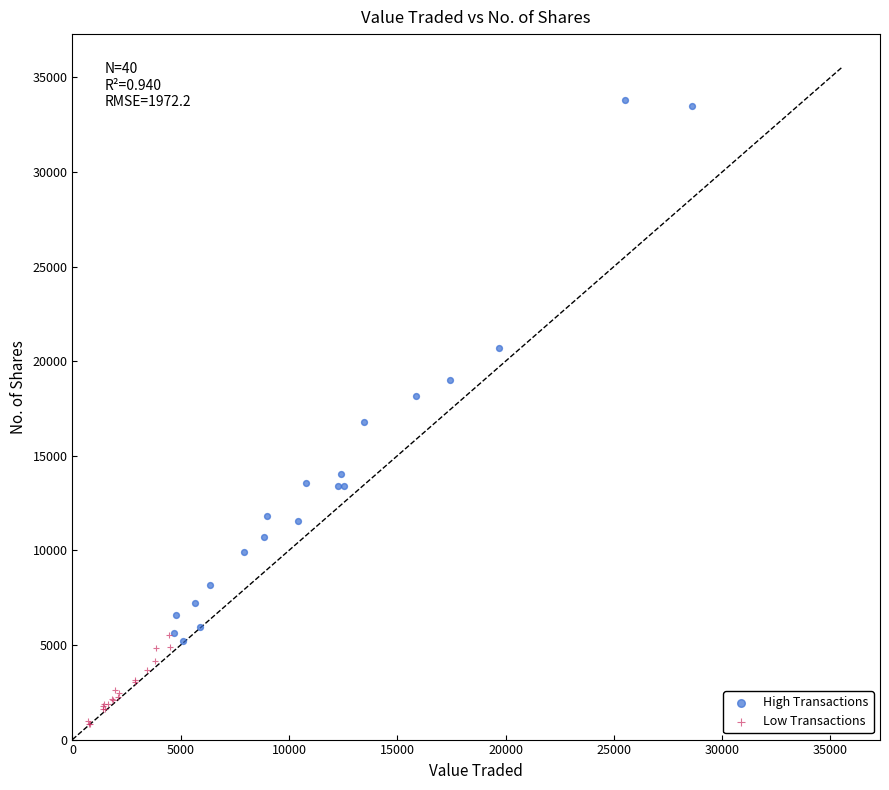

Which series reaches the maximum Y coordinate?

High Transactions